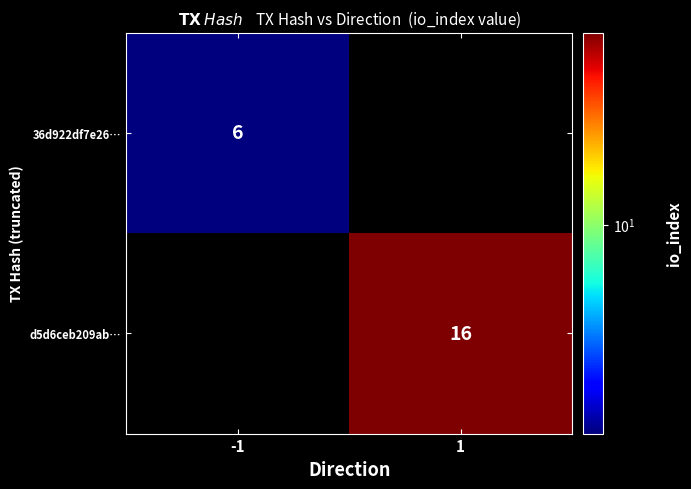

True or false: 36d922df7e26… has a value of 6 at -1.

True